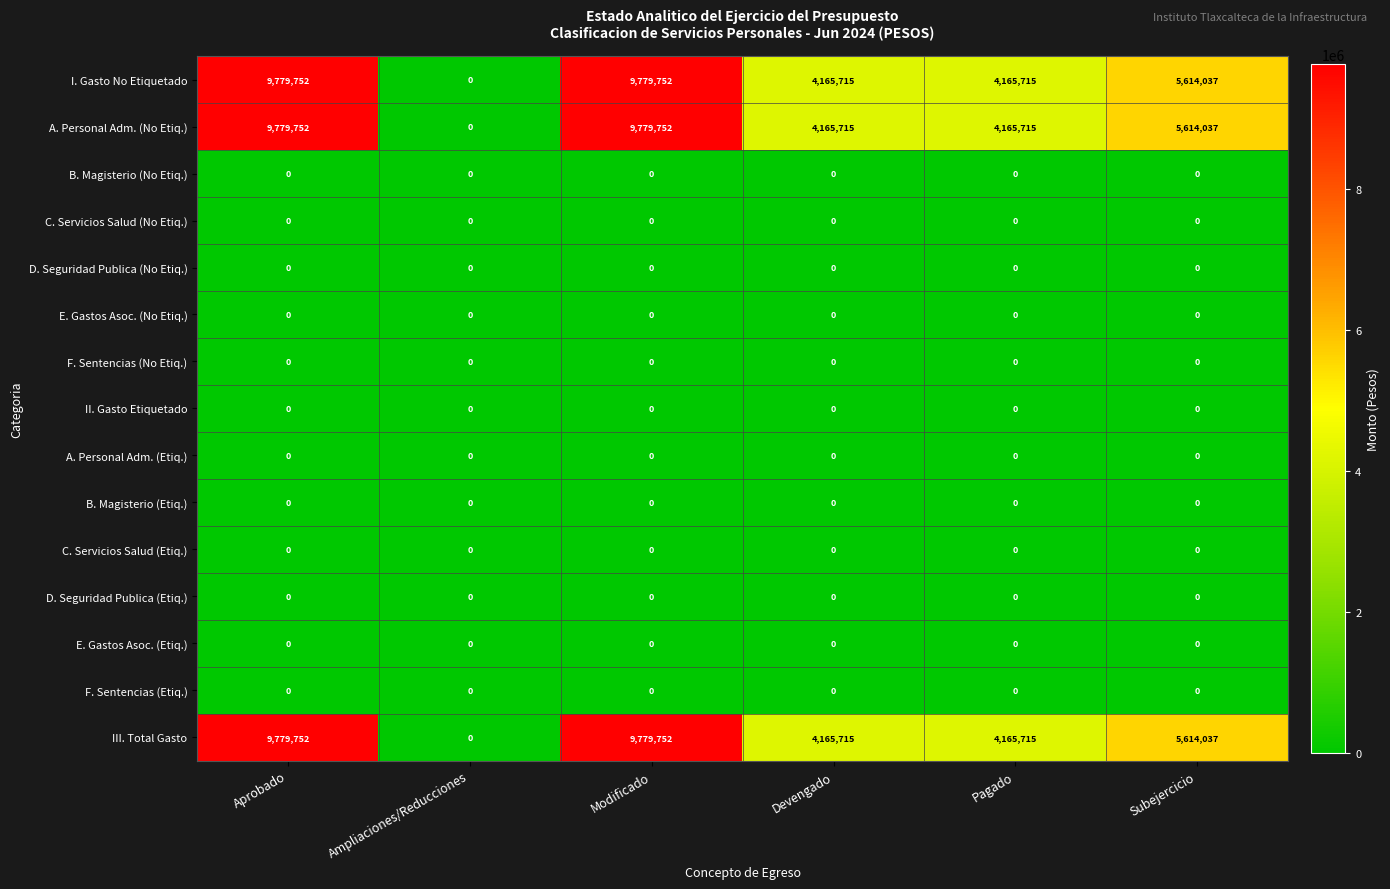

Count the I. Gasto No Etiquetado values in the range 4165715 to 9779752.

5